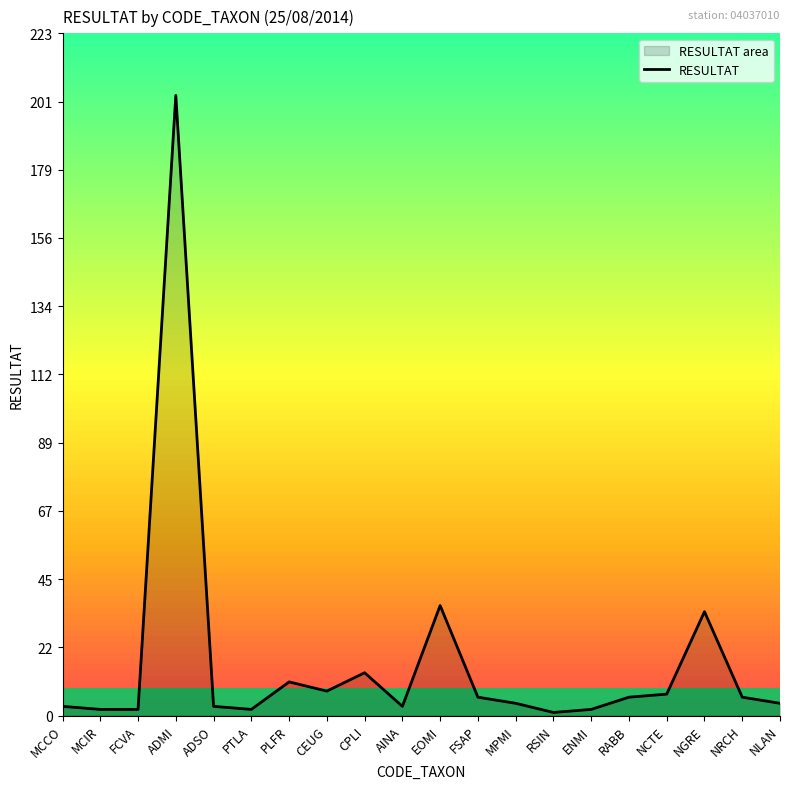

Rank the categories by value from highest to lowest.

ADMI, EOMI, NGRE, CPLI, PLFR, CEUG, NCTE, FSAP, RABB, NRCH, MPMI, NLAN, MCCO, ADSO, AINA, MCIR, FCVA, PTLA, ENMI, RSIN